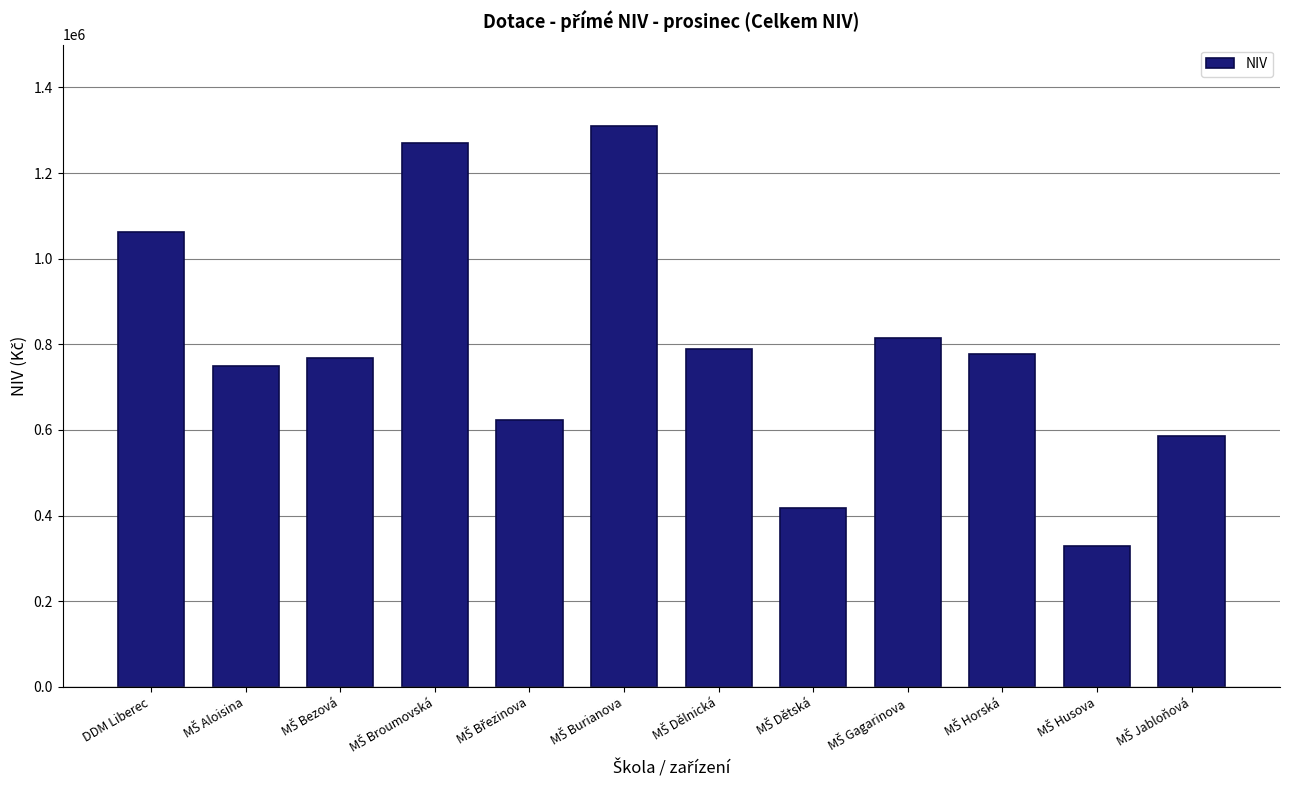

What is the greatest value displayed?

1309896